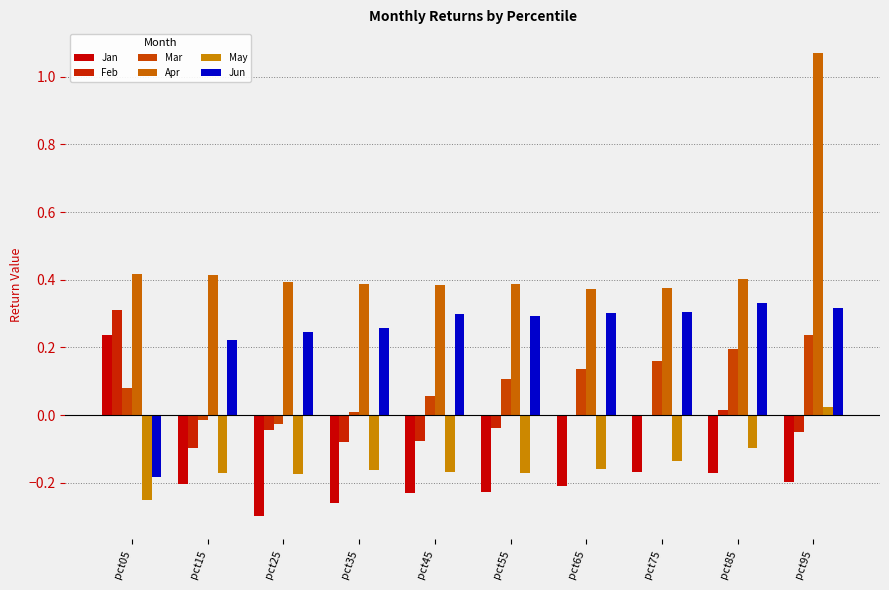

At which category does the chart reach its peak across all series?

pct95